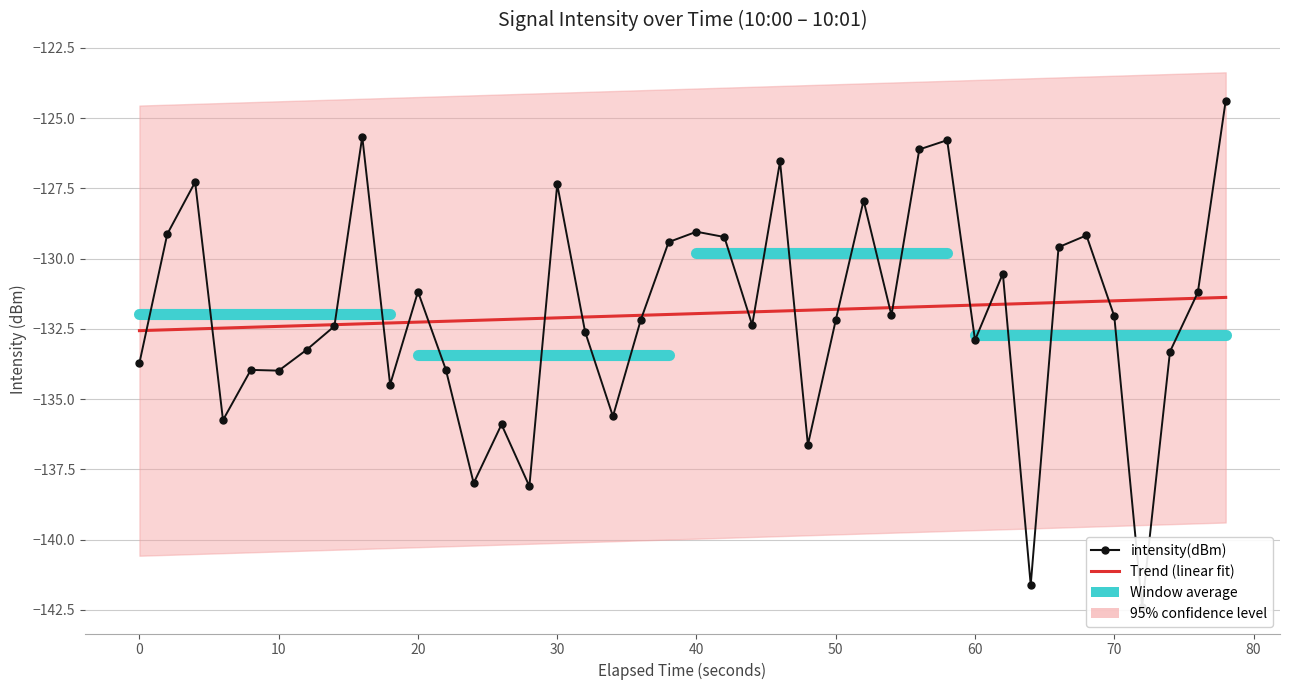

The value at 0 is -39.5. True or false?

False